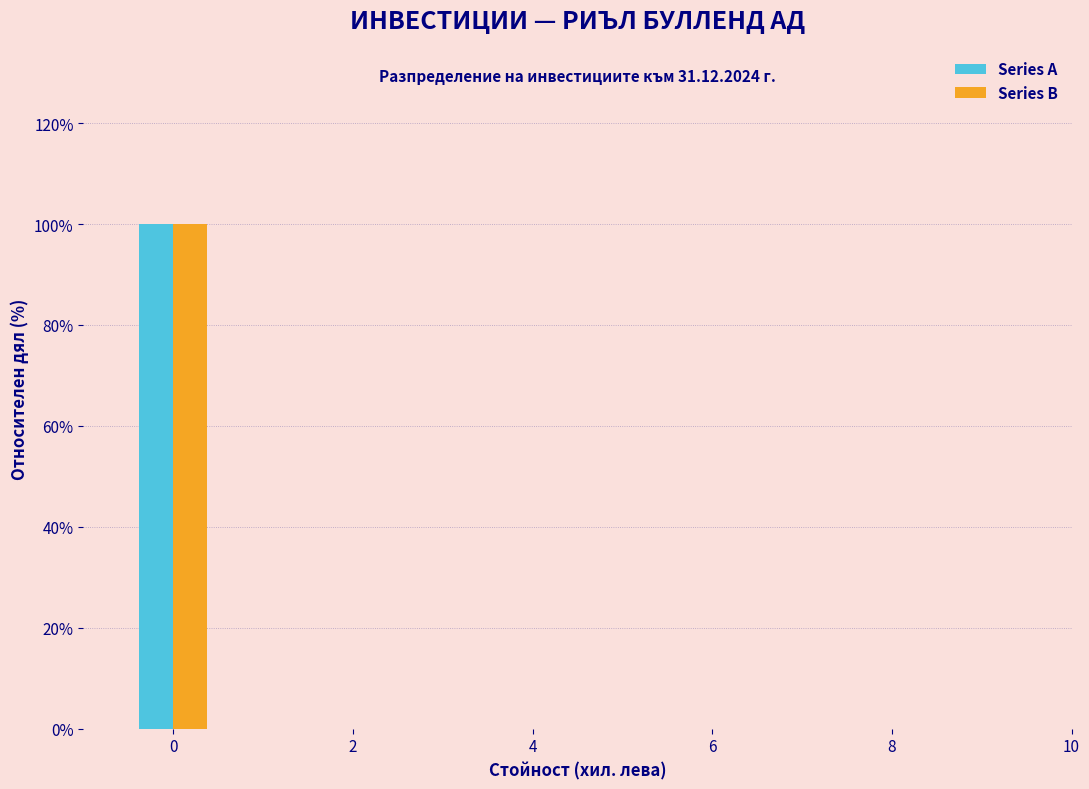

In the Series B series, which range on the x-axis has the tallest bar?

-0.5 to 0.5